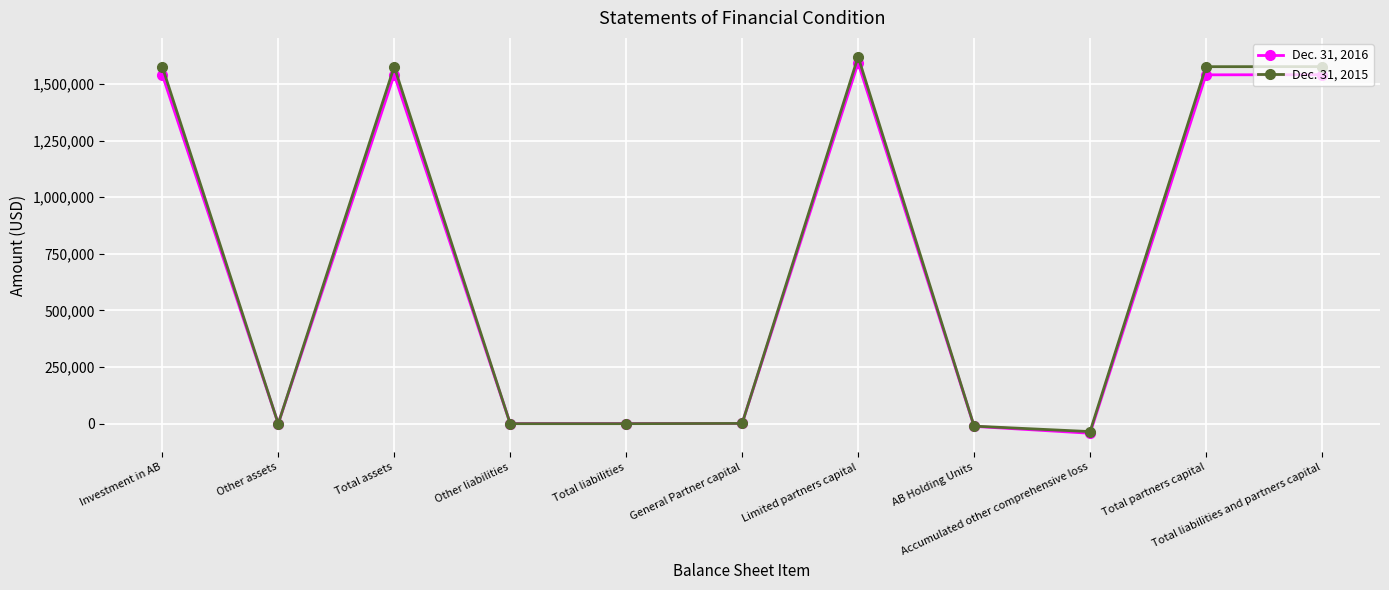

Which series has the widest spread of values?

Dec. 31, 2015